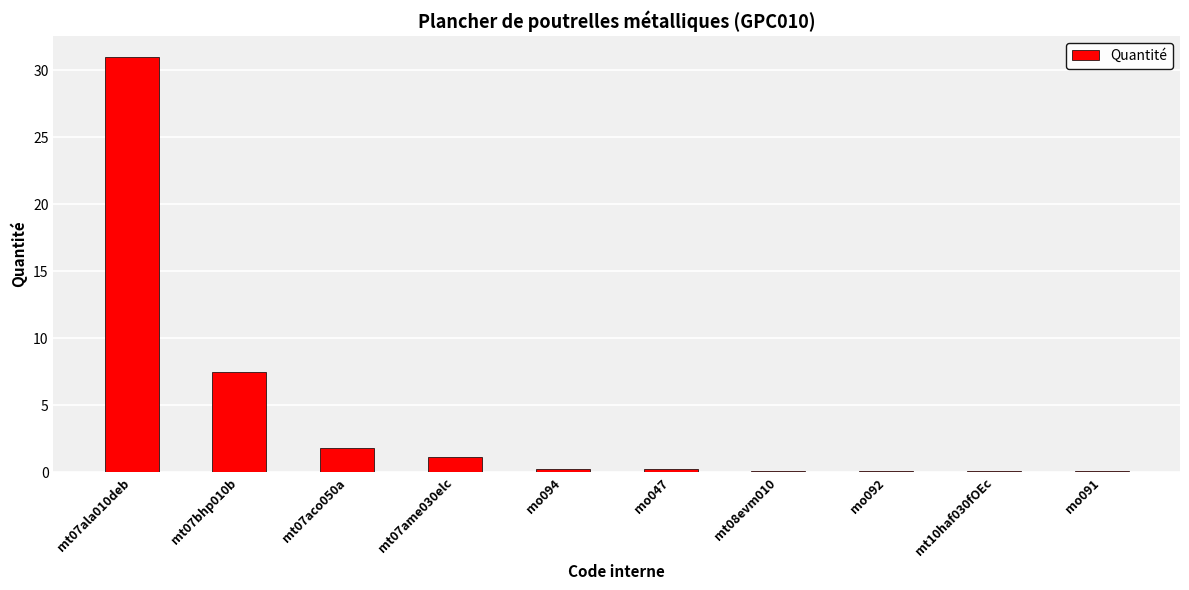

Between mt07ame030elc and mt07bhp010b, which is larger?

mt07bhp010b